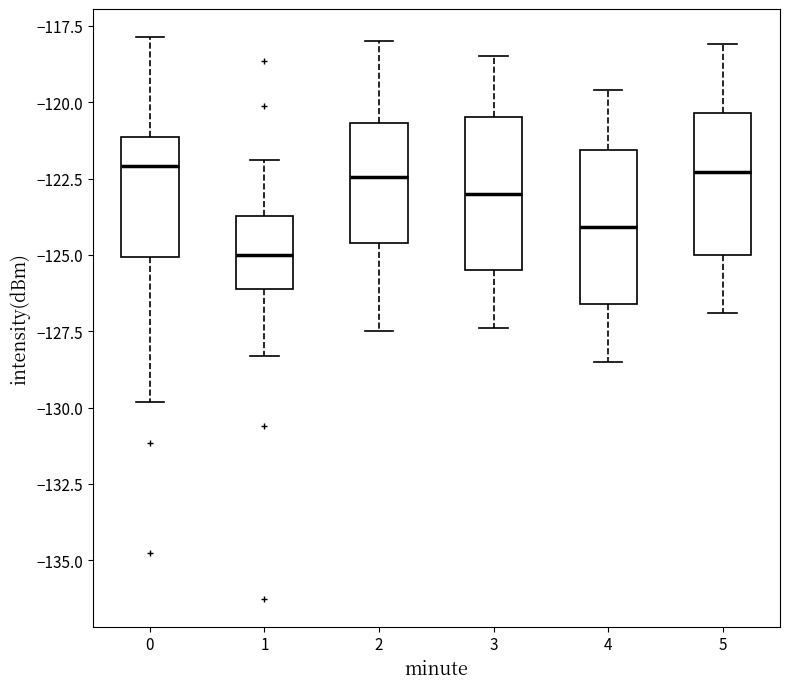

Where does the lower whisker of the box at x = 5 end on the y-axis? The values are not printed on the chart, so give them approximately, as read against the axis.

-127.0